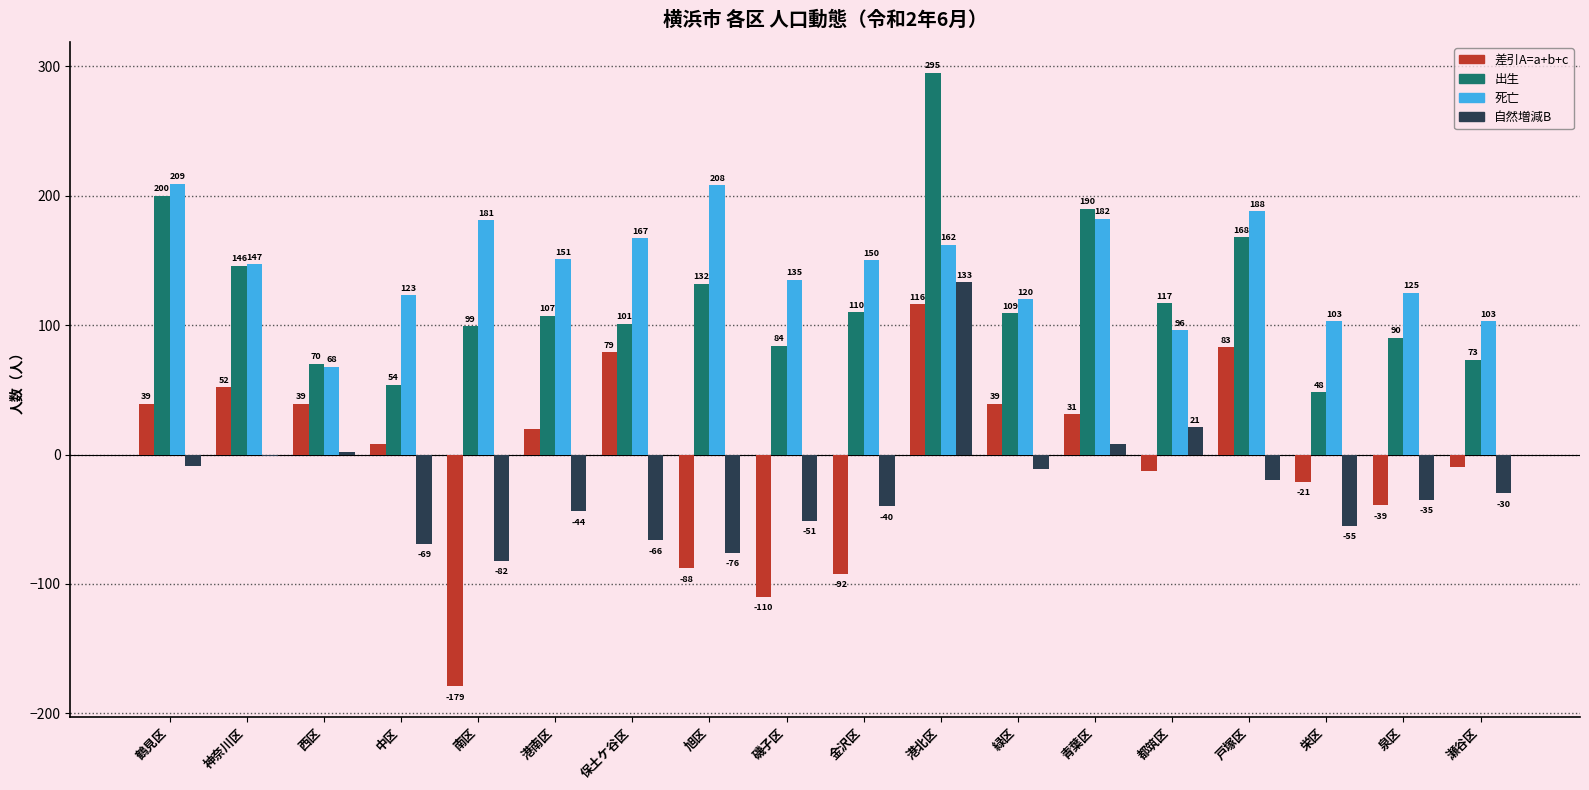

What is the sum of all 差引A=a+b+c values?

-46